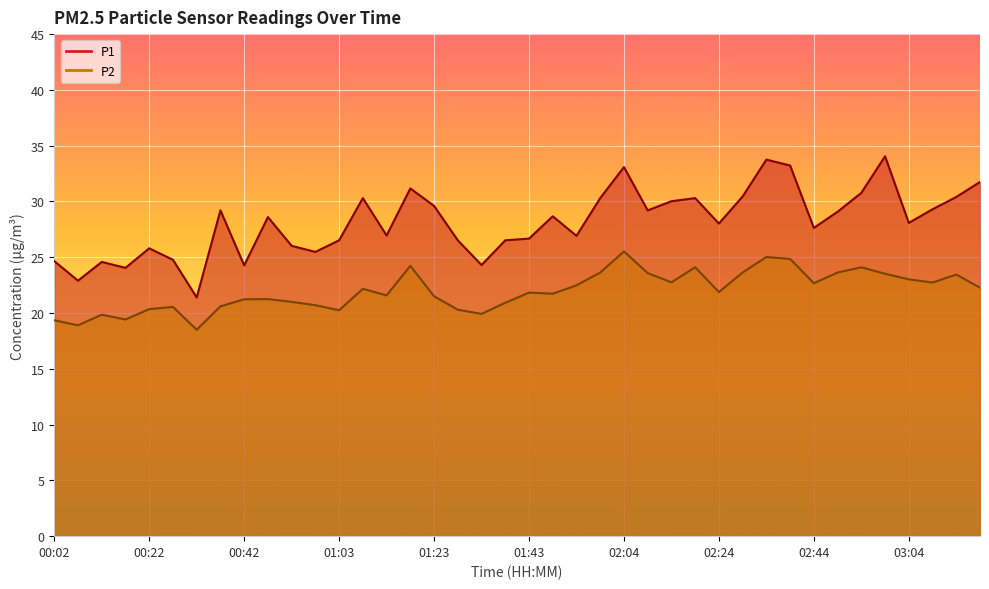

At how many categories does at least one series exceed 27?

23